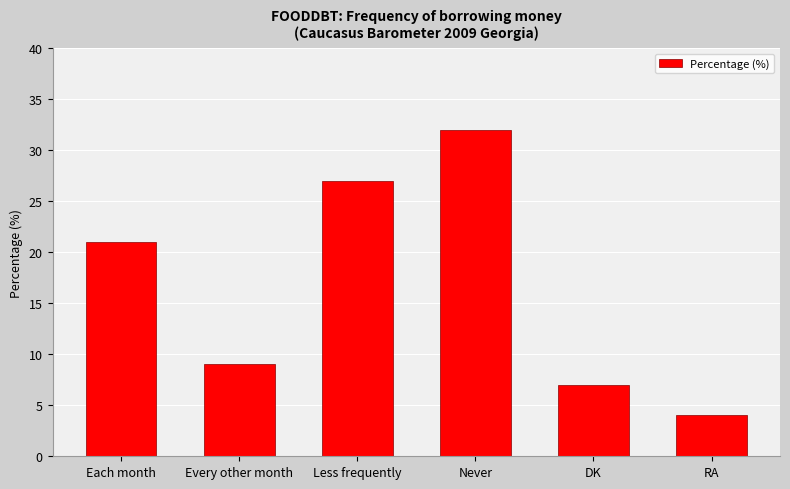

What is the average value?

17